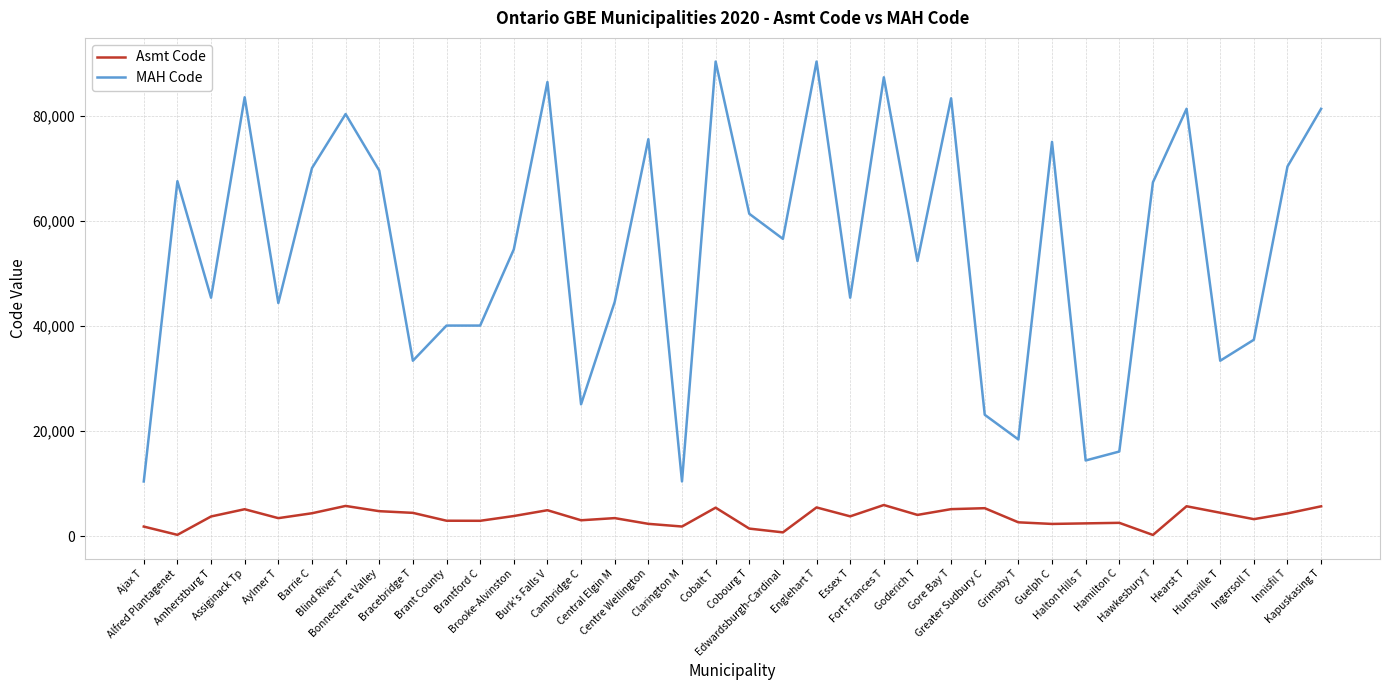

Which series has the largest range (max minus min)?

MAH Code